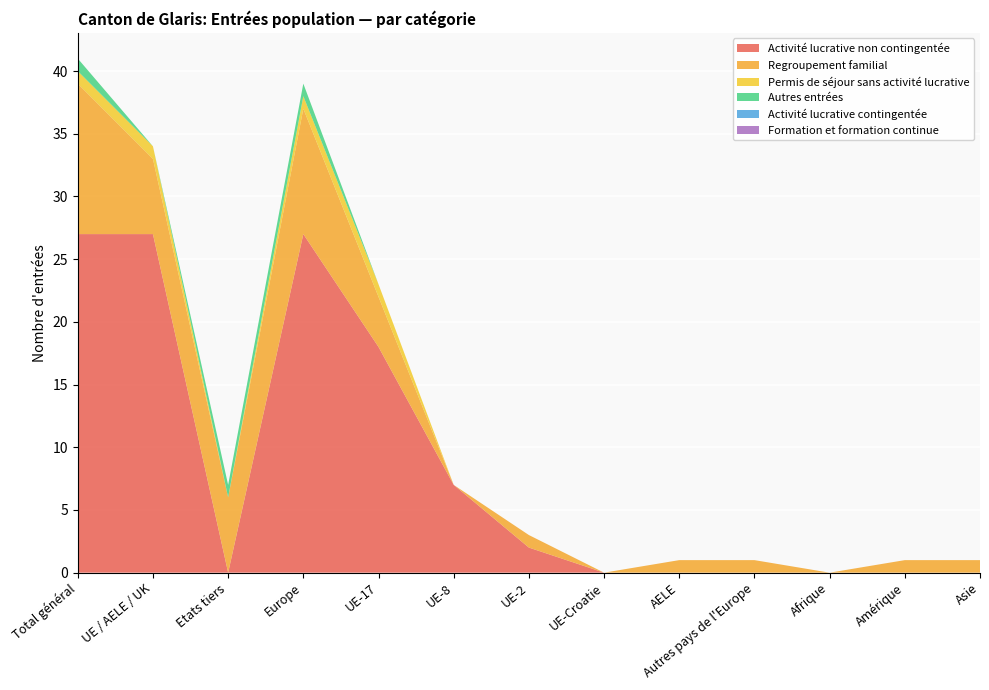

Reading left to right, what are all the values shown in this chart?

Activité lucrative non contingentée: Total général=27	UE / AELE / UK=27	Etats tiers=0	Europe=27	UE-17=18	UE-8=7	UE-2=2	UE-Croatie=0	AELE=0	Autres pays de l'Europe=0	Afrique=0	Amérique=0	Asie=0
Regroupement familial: Total général=12	UE / AELE / UK=6	Etats tiers=6	Europe=10	UE-17=4	UE-8=0	UE-2=1	UE-Croatie=0	AELE=1	Autres pays de l'Europe=1	Afrique=0	Amérique=1	Asie=1
Permis de séjour sans activité lucrative: Total général=1	UE / AELE / UK=1	Etats tiers=0	Europe=1	UE-17=1	UE-8=0	UE-2=0	UE-Croatie=0	AELE=0	Autres pays de l'Europe=0	Afrique=0	Amérique=0	Asie=0
Autres entrées: Total général=1	UE / AELE / UK=0	Etats tiers=1	Europe=1	UE-17=0	UE-8=0	UE-2=0	UE-Croatie=0	AELE=0	Autres pays de l'Europe=0	Afrique=0	Amérique=0	Asie=0
Activité lucrative contingentée: Total général=0	UE / AELE / UK=0	Etats tiers=0	Europe=0	UE-17=0	UE-8=0	UE-2=0	UE-Croatie=0	AELE=0	Autres pays de l'Europe=0	Afrique=0	Amérique=0	Asie=0
Formation et formation continue: Total général=0	UE / AELE / UK=0	Etats tiers=0	Europe=0	UE-17=0	UE-8=0	UE-2=0	UE-Croatie=0	AELE=0	Autres pays de l'Europe=0	Afrique=0	Amérique=0	Asie=0